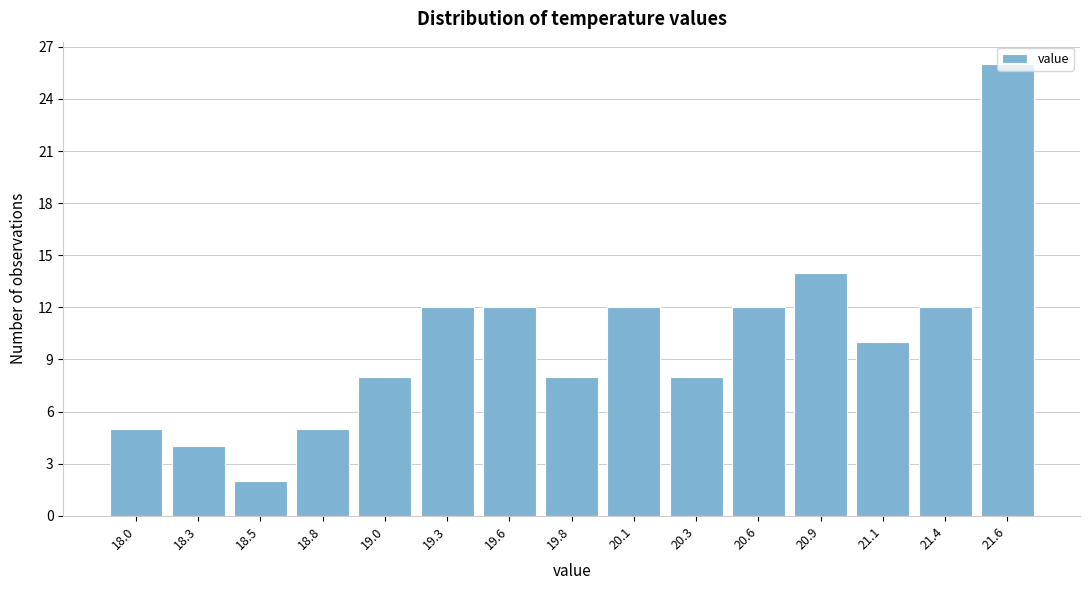

What is the sum of all values?

150